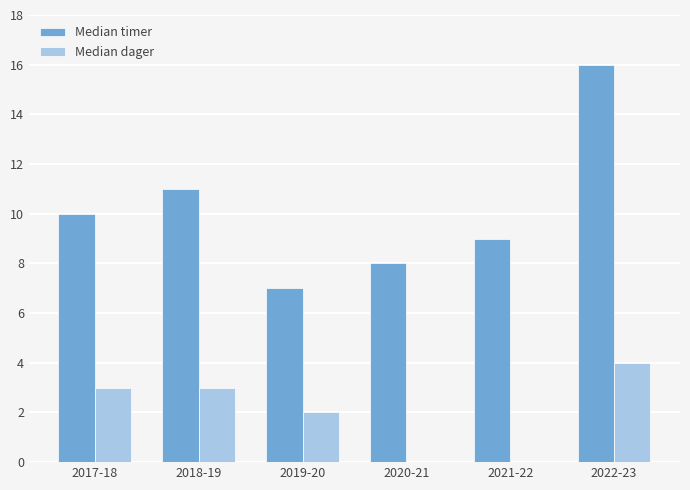

What is the sum of the Median timer values at 2022-23 and 2021-22?

25